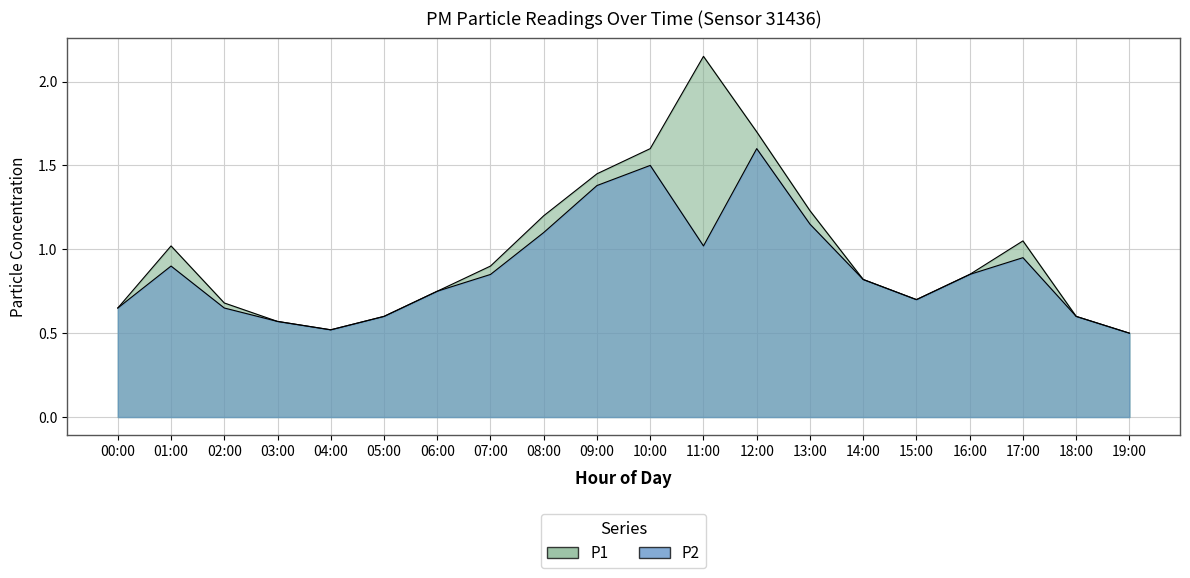

At which category is the sum across all series the highest?

12:00